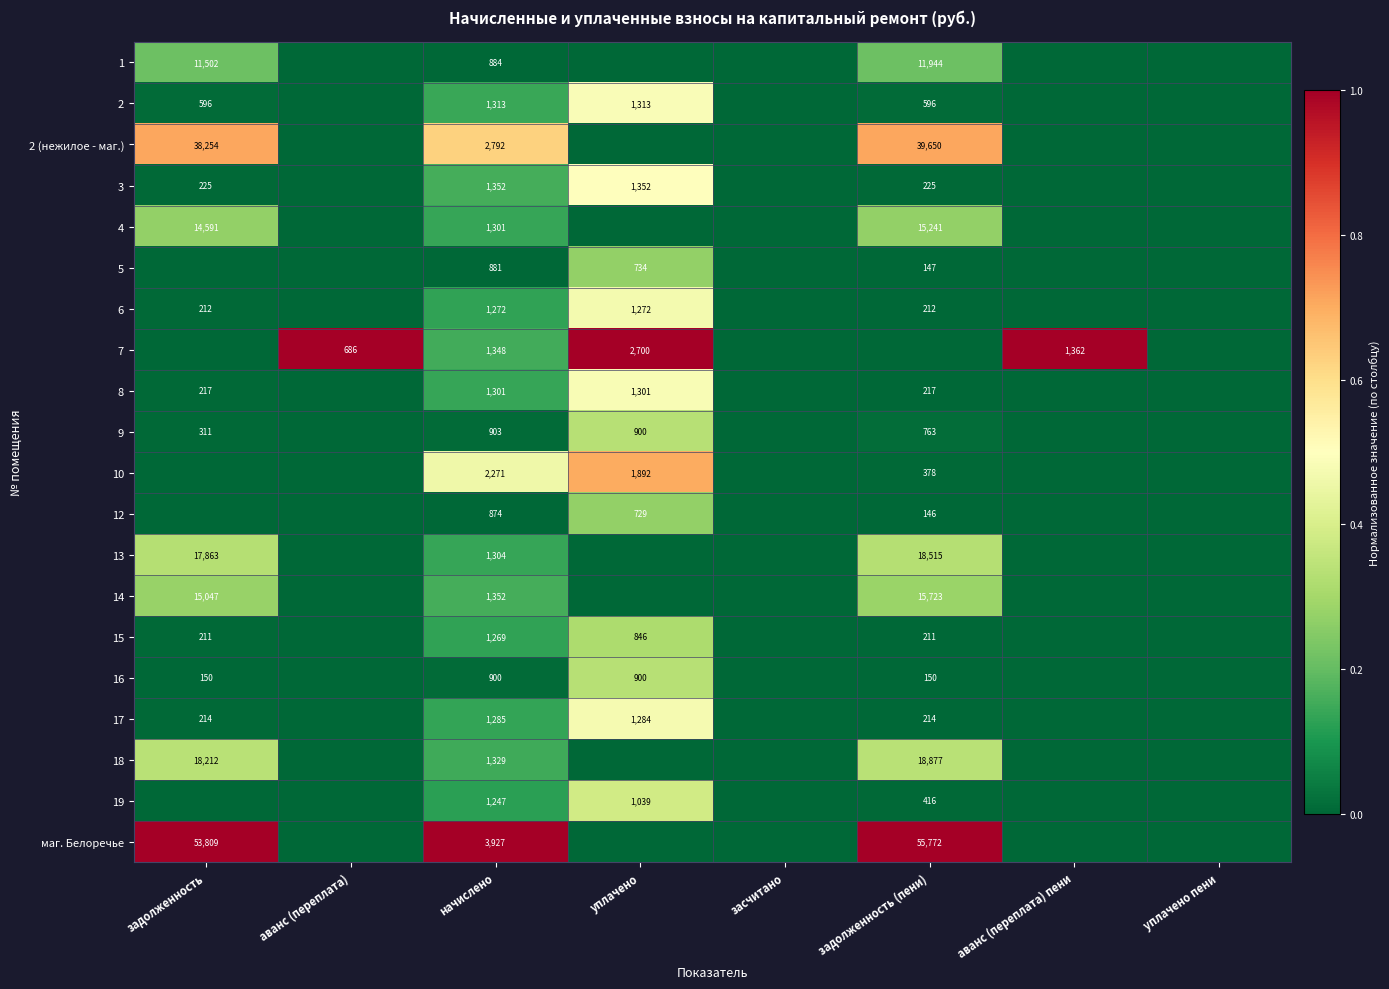

Which has a higher value, задолженность (пени) or задолженность?

задолженность (пени)